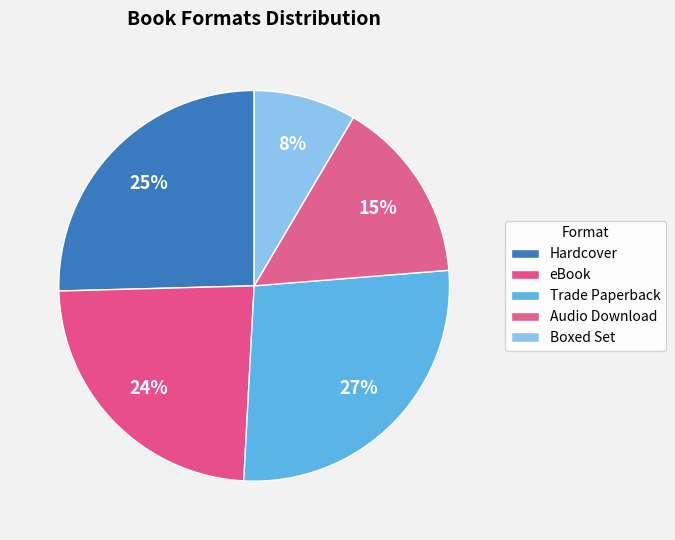

Combined, do Audio Download and eBook account for over 50%?

No